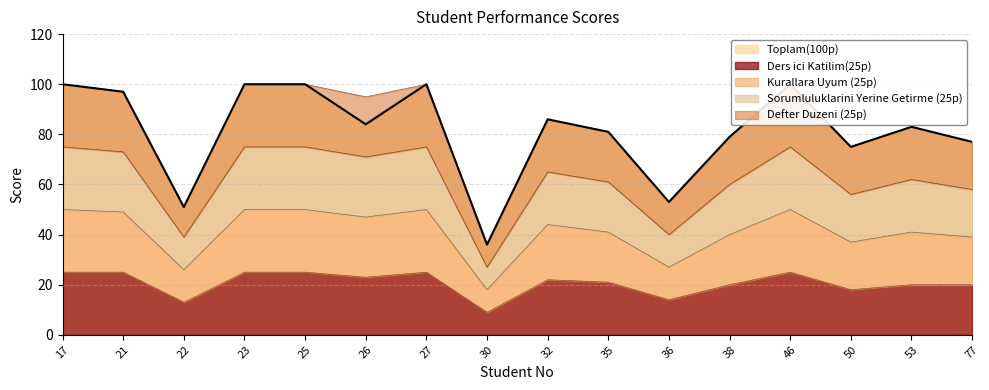

Is it true that Ders ici Katilim(25p) equals 35 at 17?

False